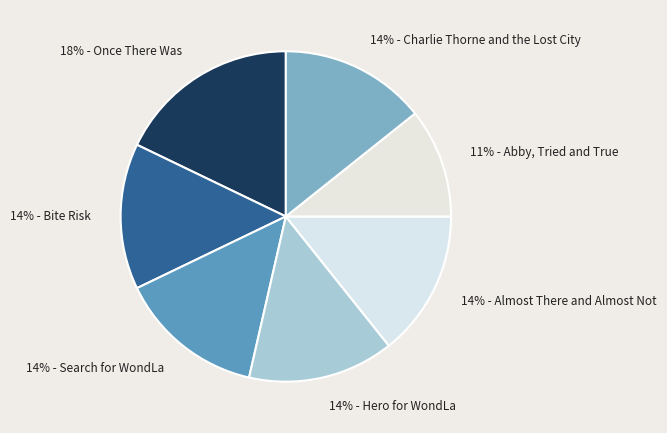

To the nearest percent, what is the average slice percentage?

14%